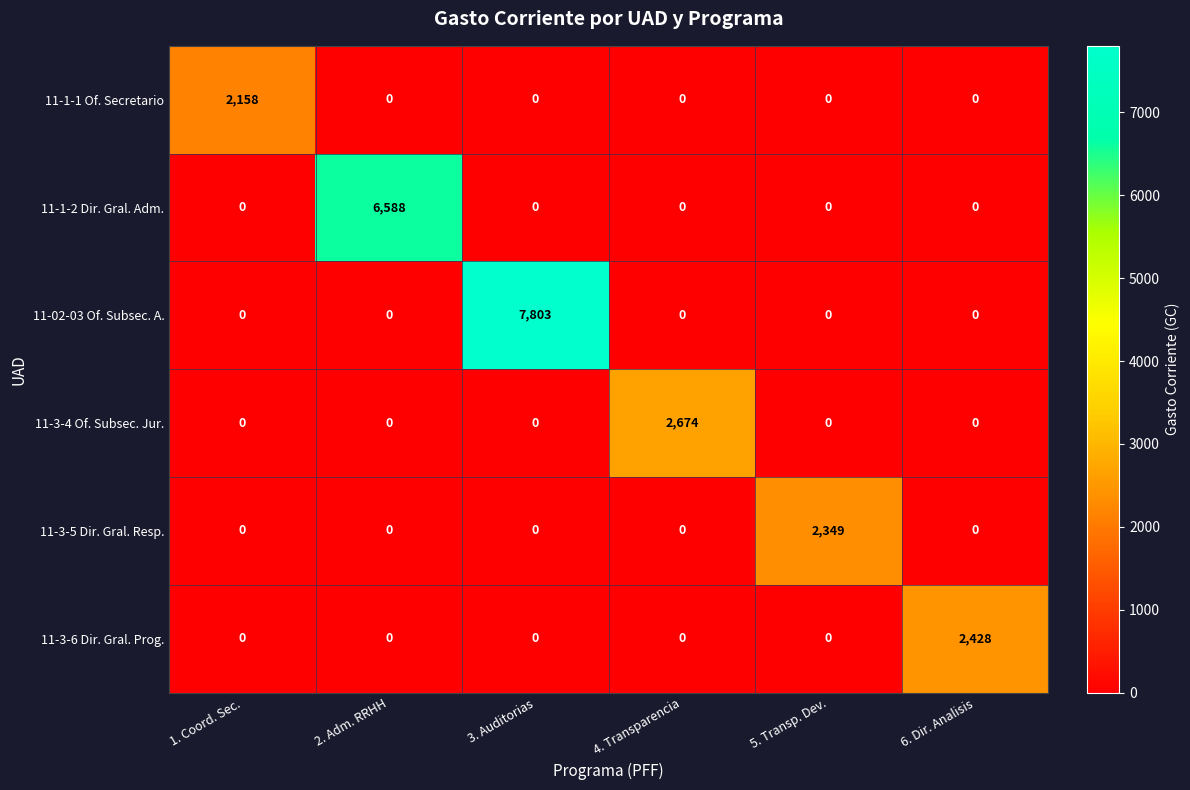

At which category does the chart reach its peak across all series?

3. Auditorias